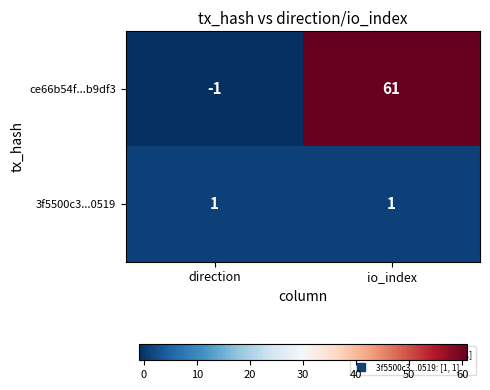

How many categories are shown in the chart?

2